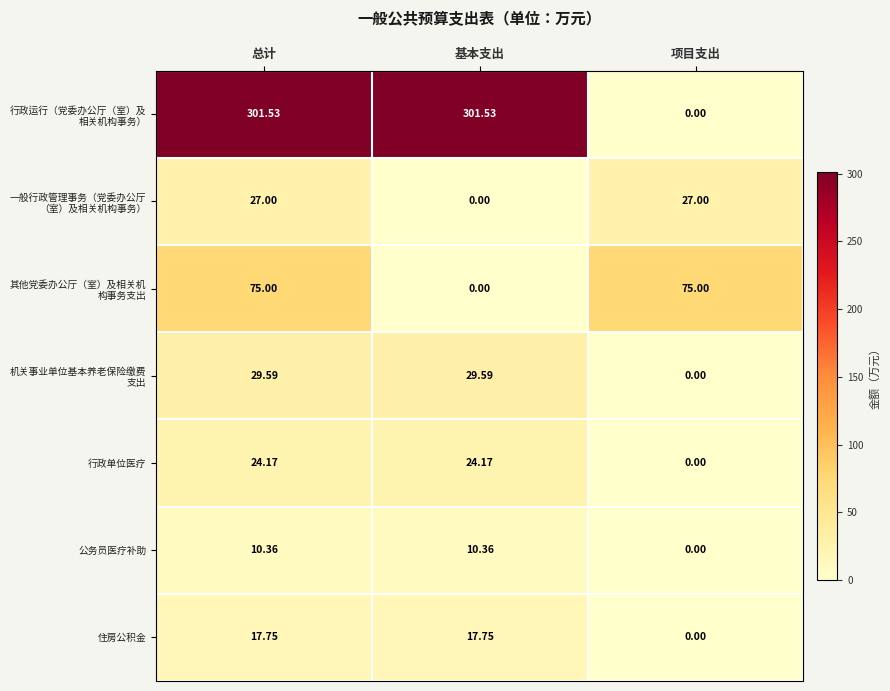

Which category has the lowest value in the 公务员医疗补助 series?

项目支出